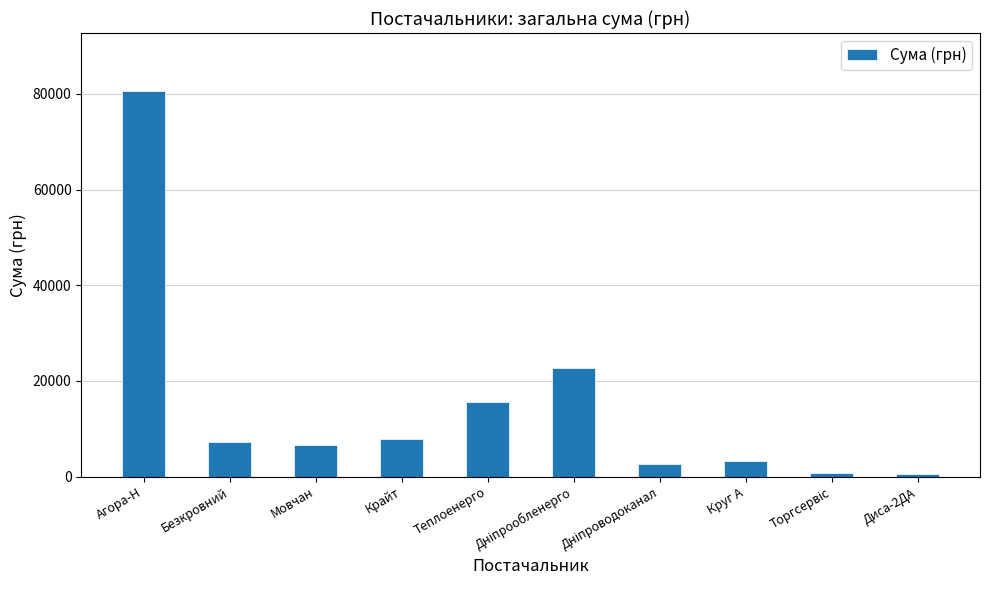

What is the difference between the values at Круг А and Мовчан?

3297.4